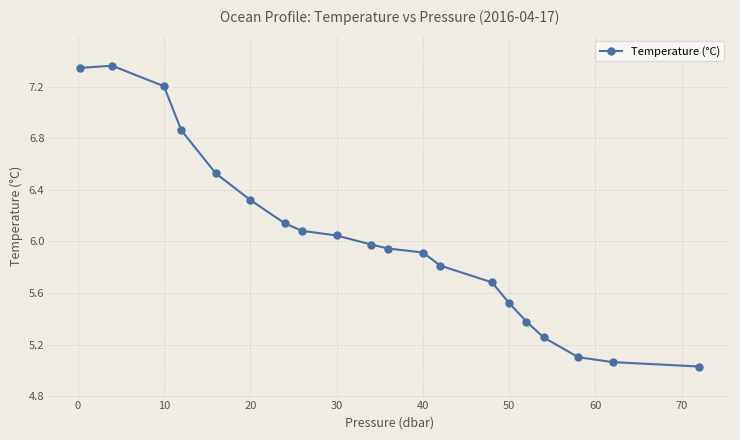

What is the value of the 6th point from the left?

6.3